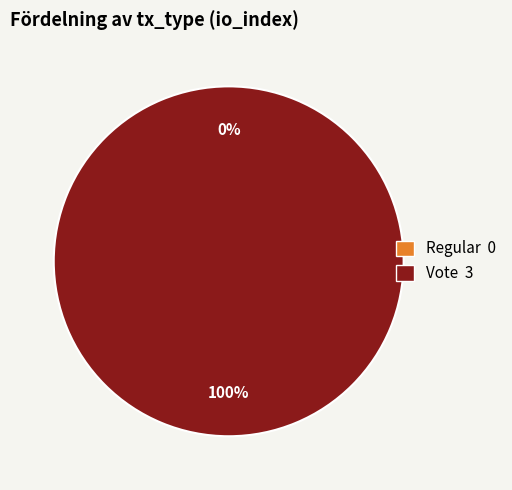

Does Regular account for over 50% of the chart?

No